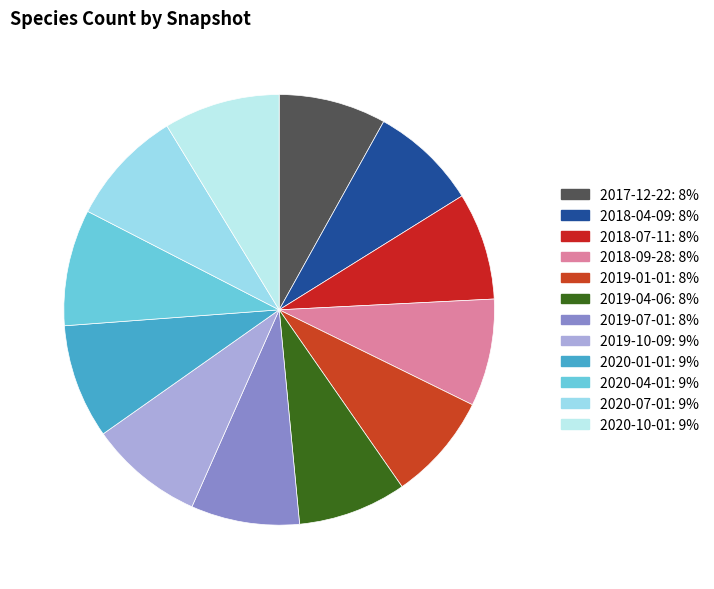

Do 2020-04-01 and 2020-07-01 together represent more than half of the pie?

No